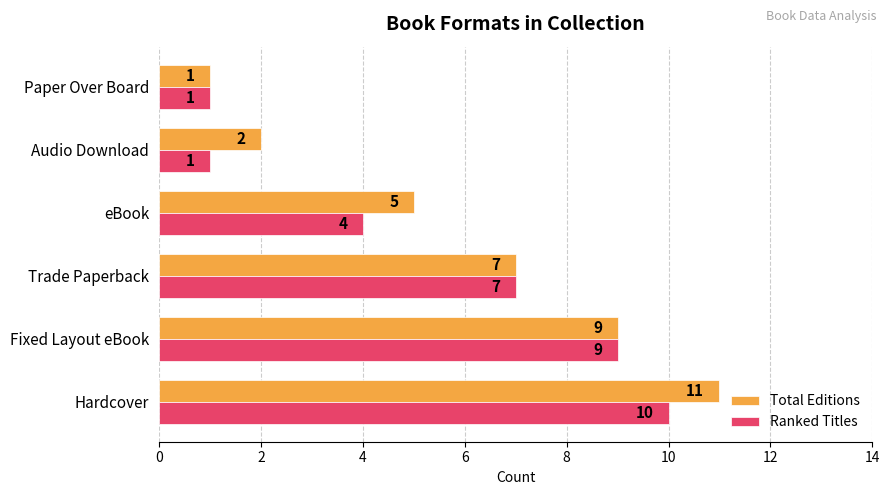

Rank the series by their average value, from highest to lowest.

Total Editions, Ranked Titles